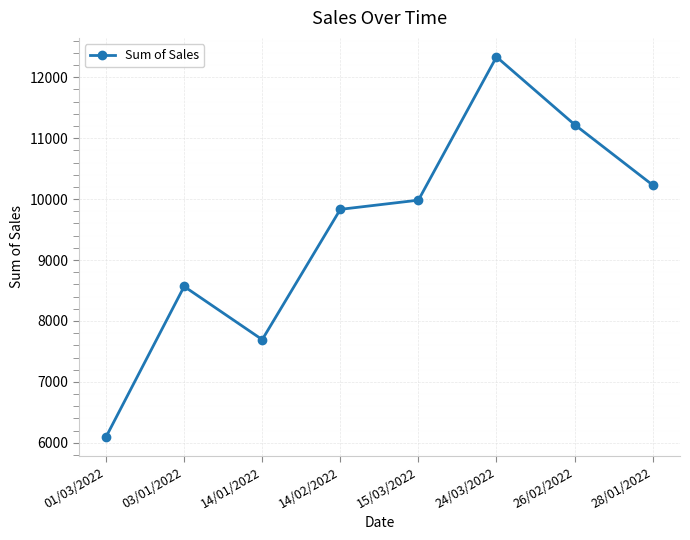

Reading left to right, what are all the values shown in this chart?

6098	8567	7694	9832	9983	12334	11223	10231